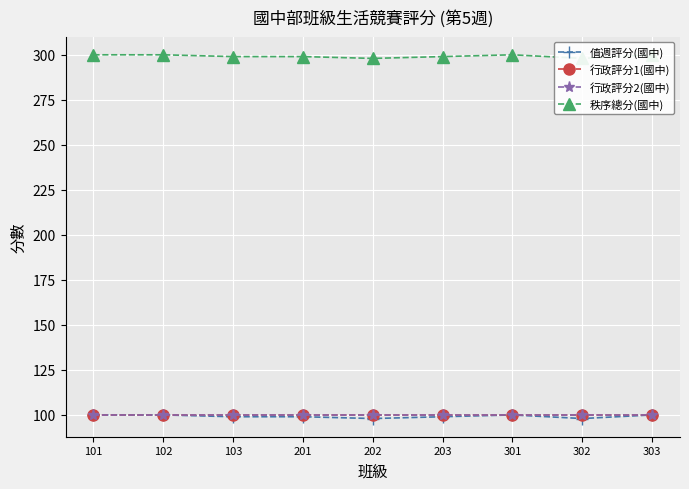

True or false: 行政評分2(國中) and 值週評分(國中) cross at least once.

False